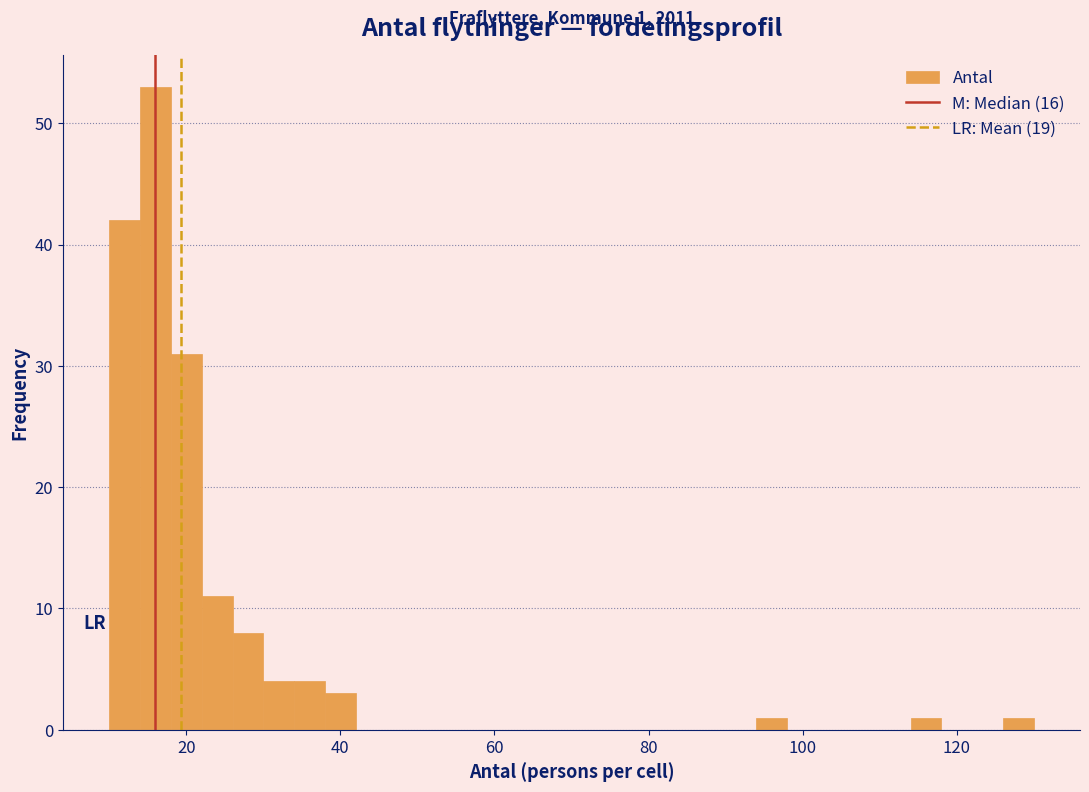

Around what value on the x-axis is the tallest bar? Give the approximate position of its centre, as read against the axis.

16